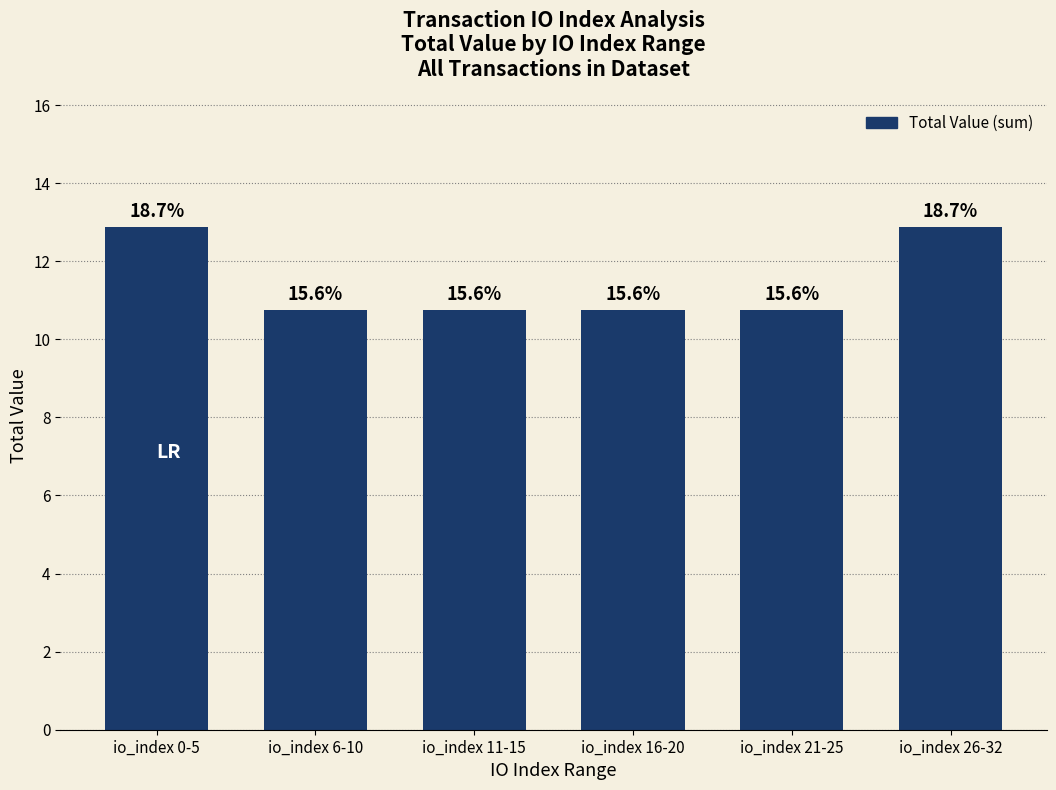

How many bars are there in total?

6